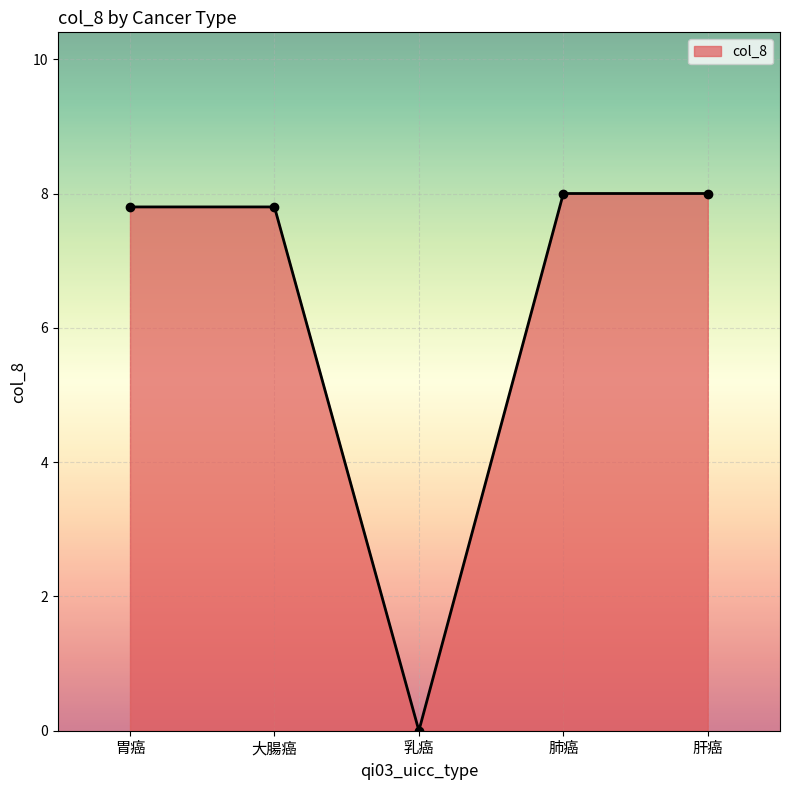

Does the chart have visible grid lines?

Yes